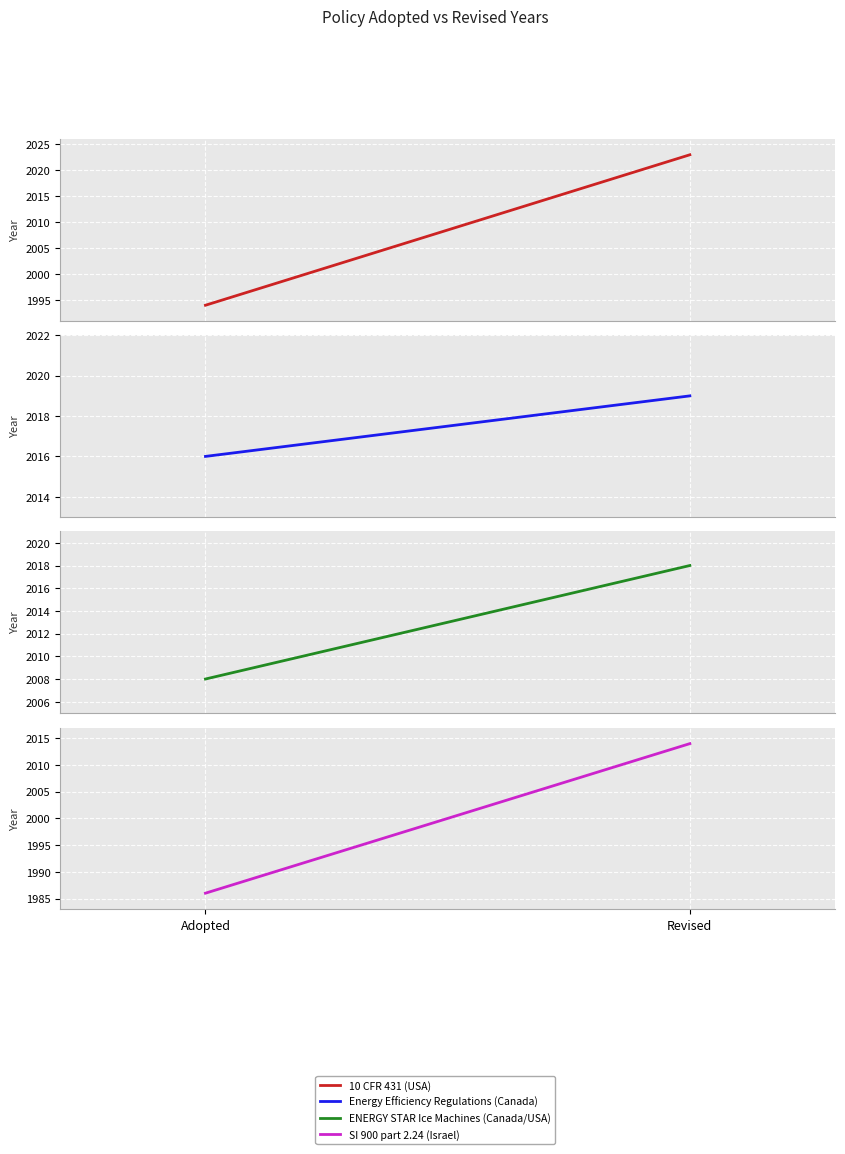

How many data points does each series have?

2